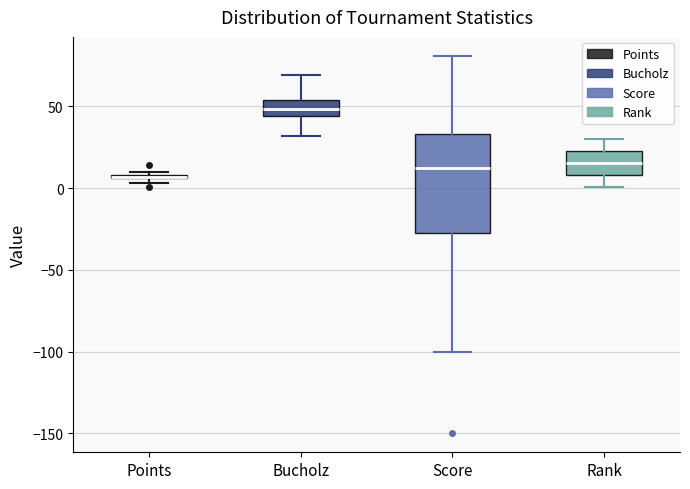

Where does the lower whisker of the box for Rank end on the y-axis? The values are not printed on the chart, so give them approximately, as read against the axis.

0